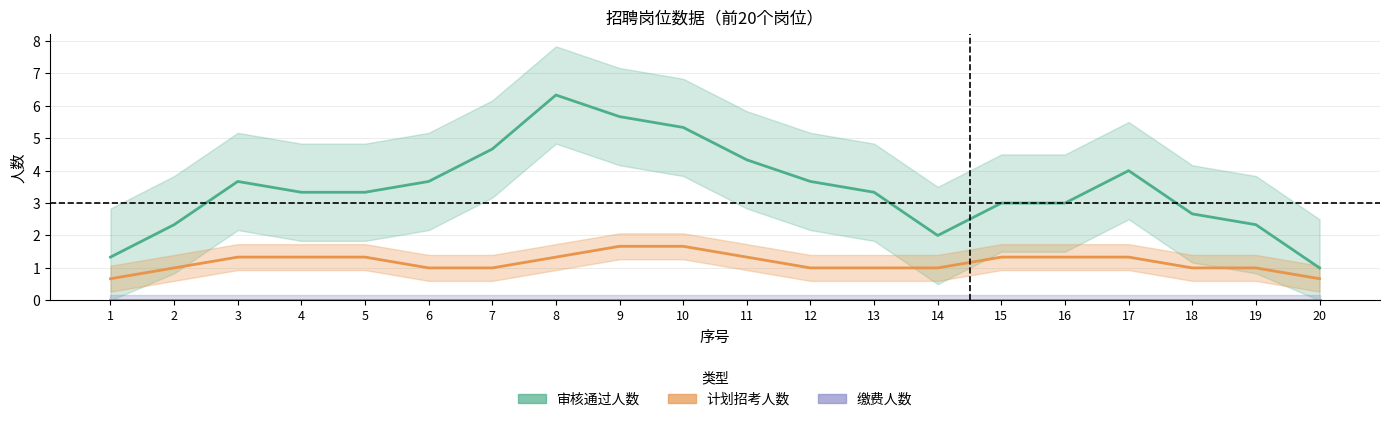

True or false: 计划招考人数 and 缴费人数 intersect in this chart.

False